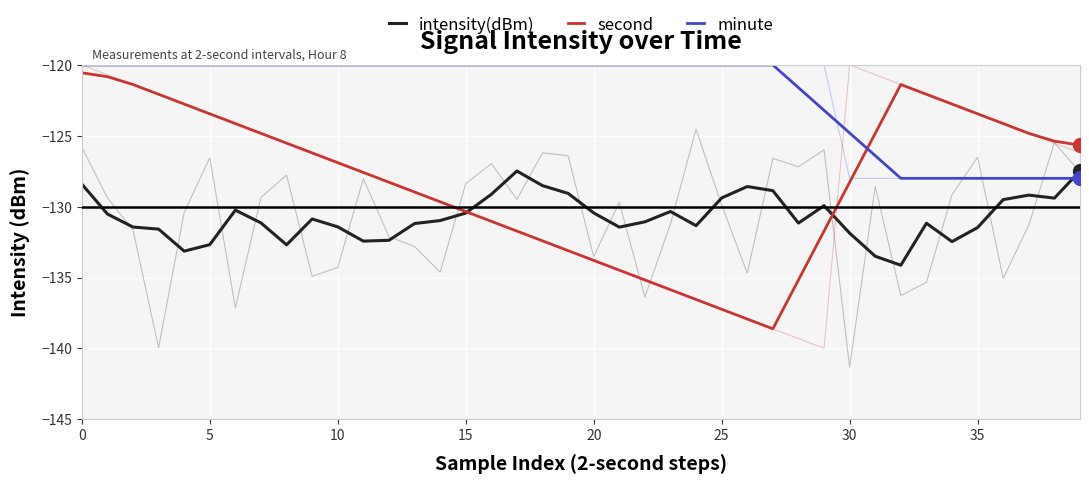

Is it true that minute equals -126.4 at 31?

True